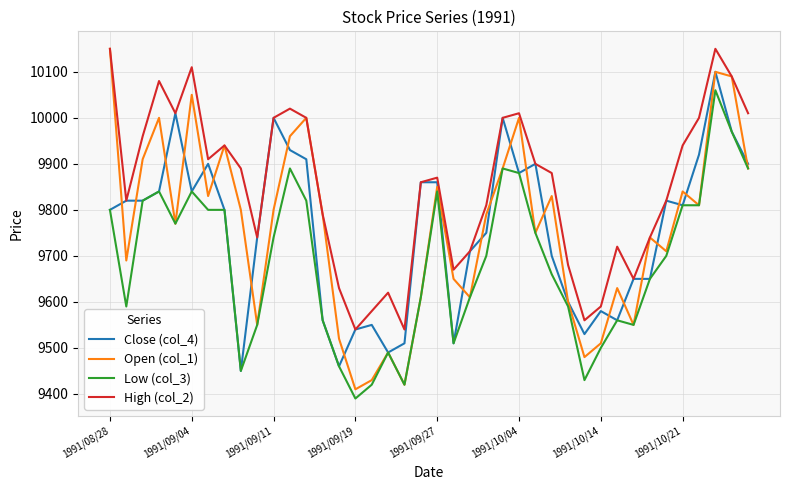

What are all the series names shown in the legend?

Close (col_4), Open (col_1), Low (col_3), High (col_2)